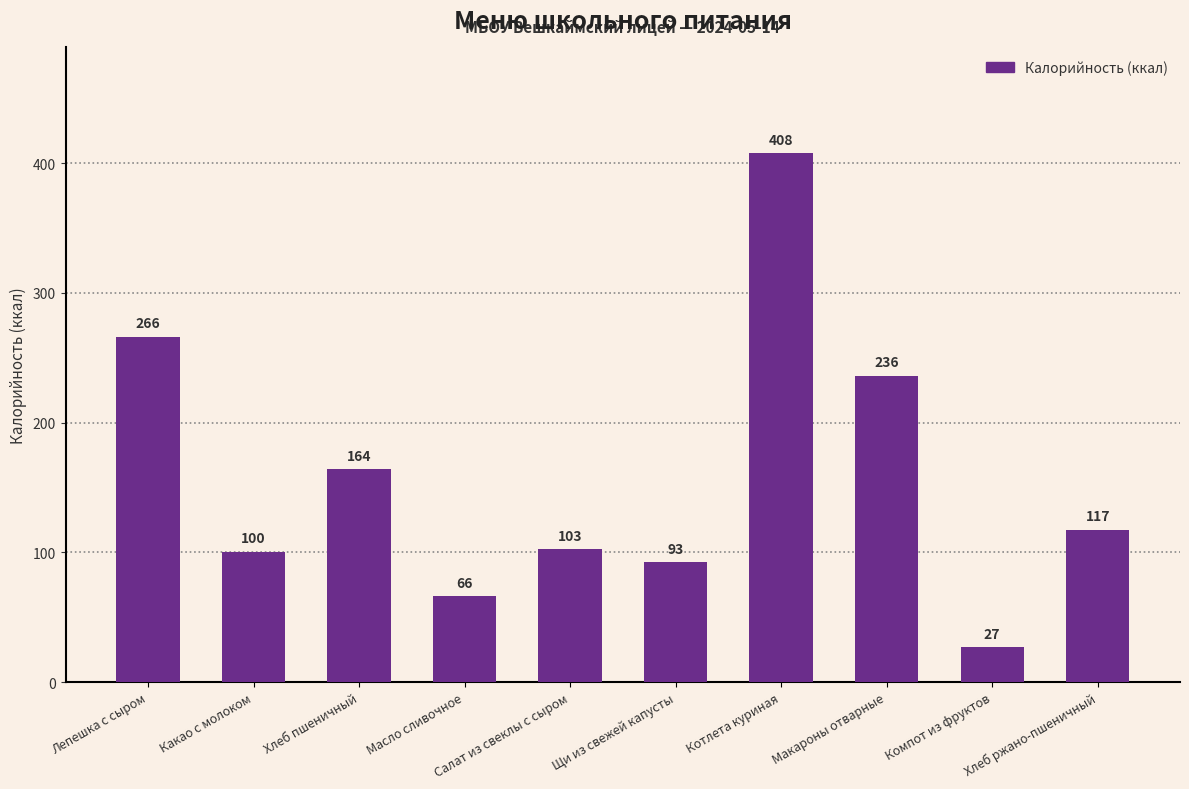

Where is the data nearest to the value 217?

Макароны отварные